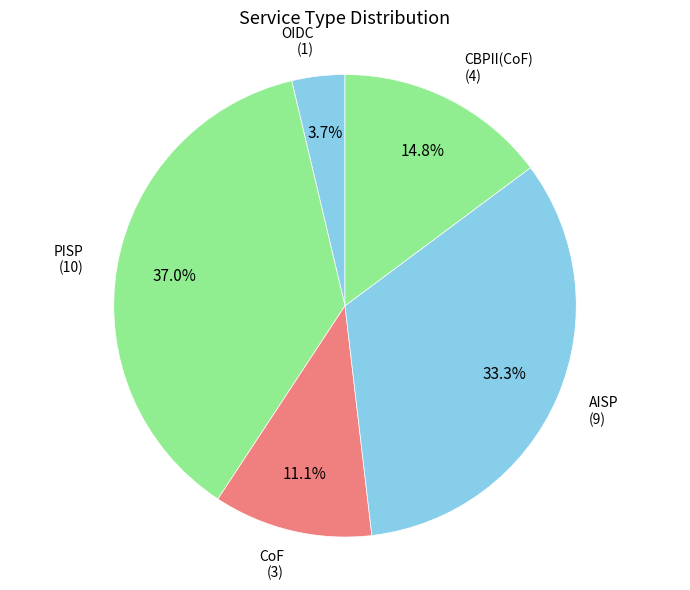

How many segments does this pie chart have?

5